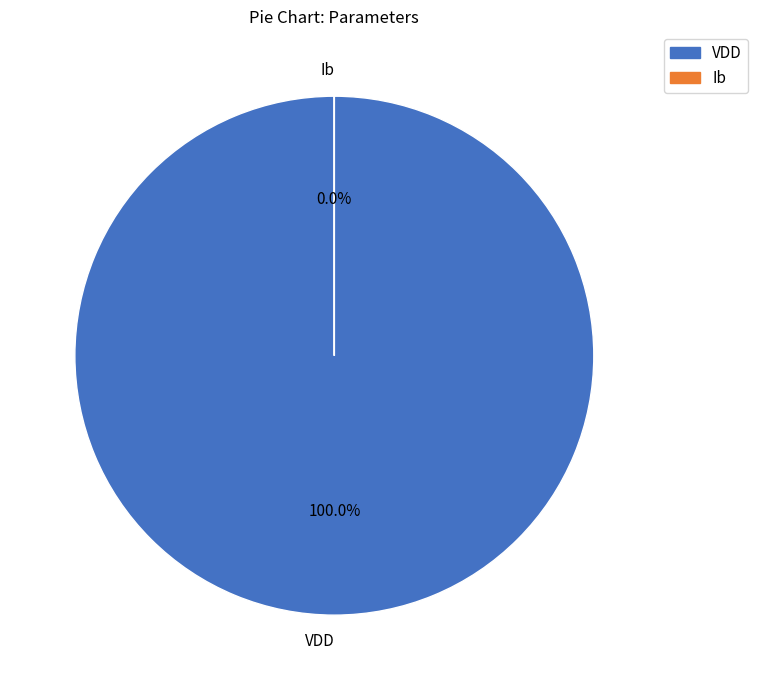

What is the majority slice?

VDD